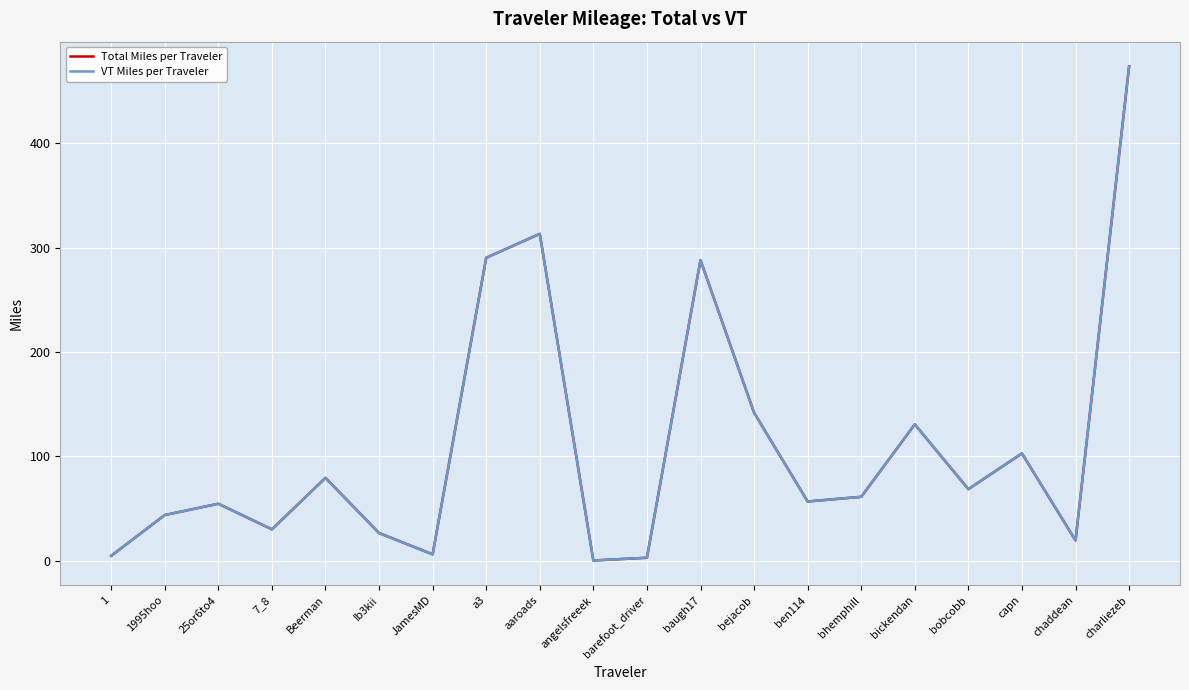

True or false: Total Miles per Traveler has more than 2 points higher than both neighbors.

True